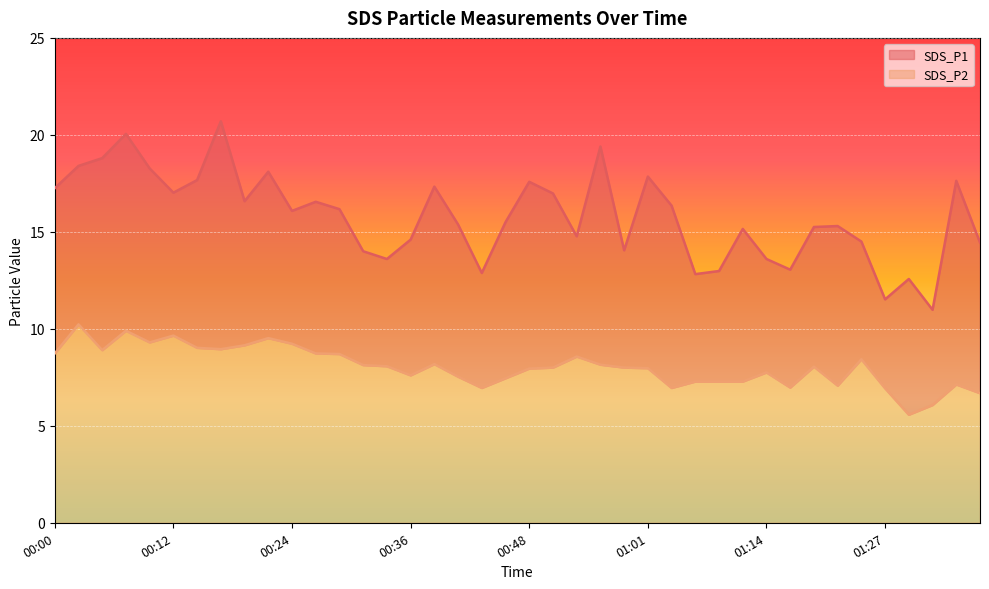

What is the label of the 34th point from the left?

01:22